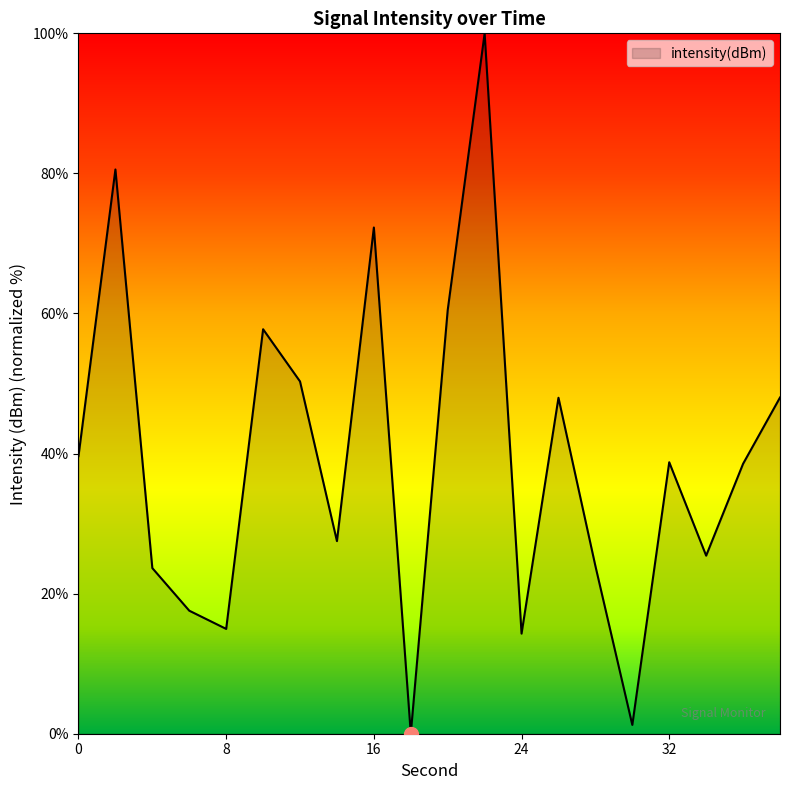

What is the difference between the maximum and minimum values?

100.0